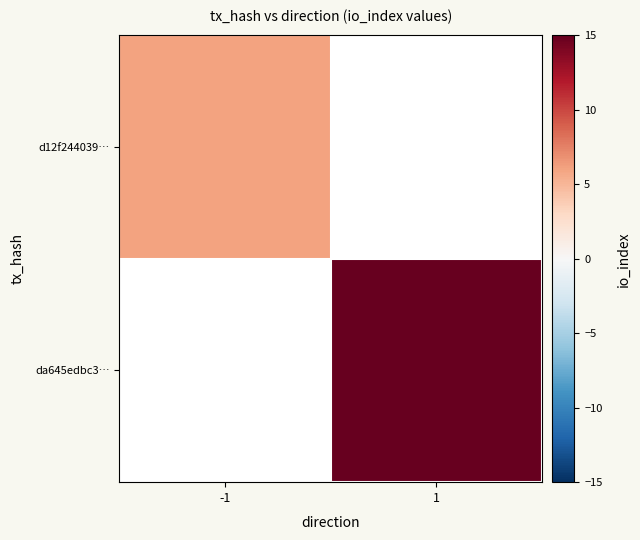

At which category does the chart reach its peak across all series?

1